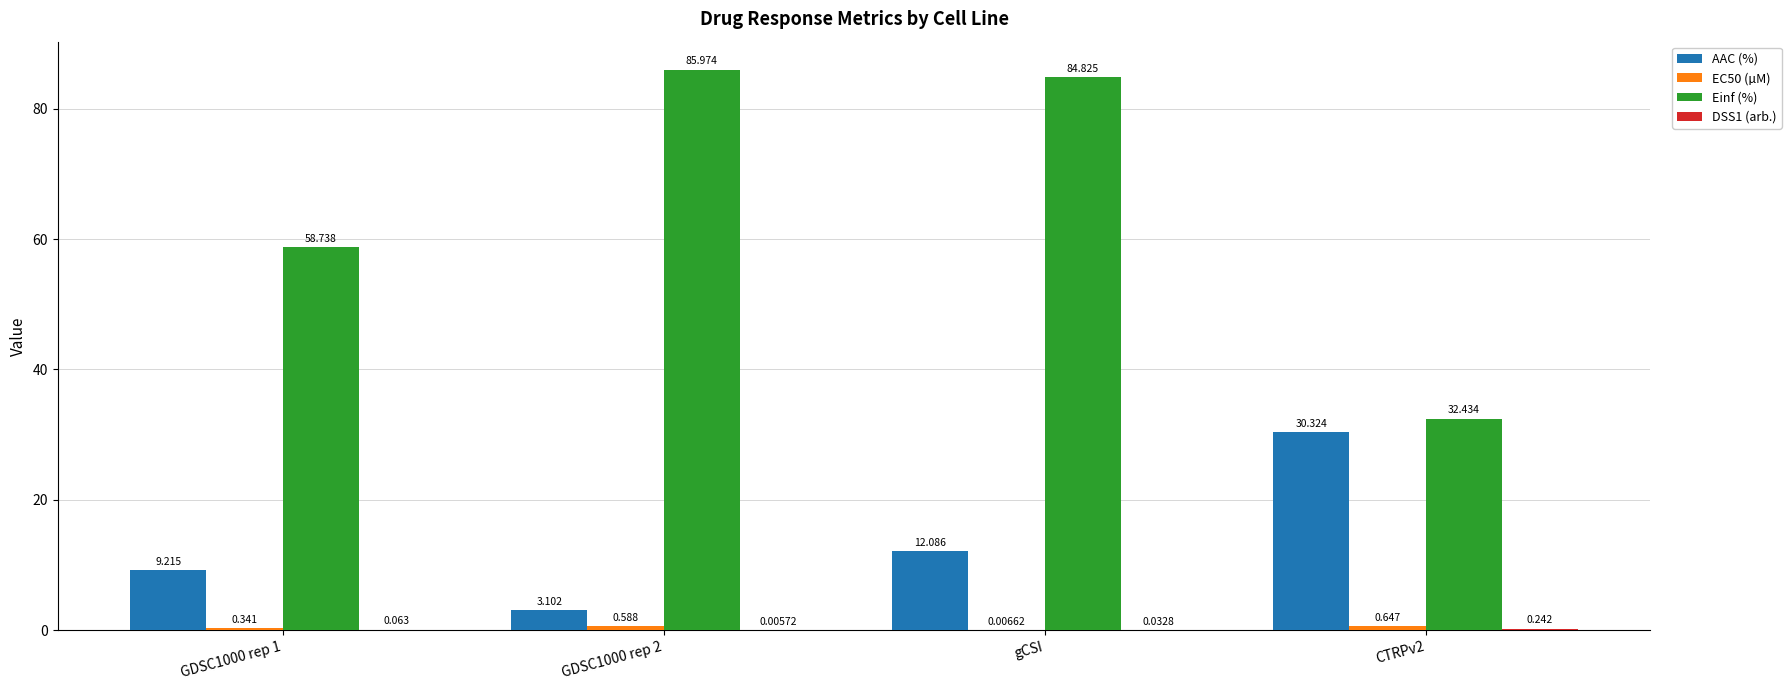

Is it true that AAC (%) equals 6.1 at GDSC1000 rep 1?

False